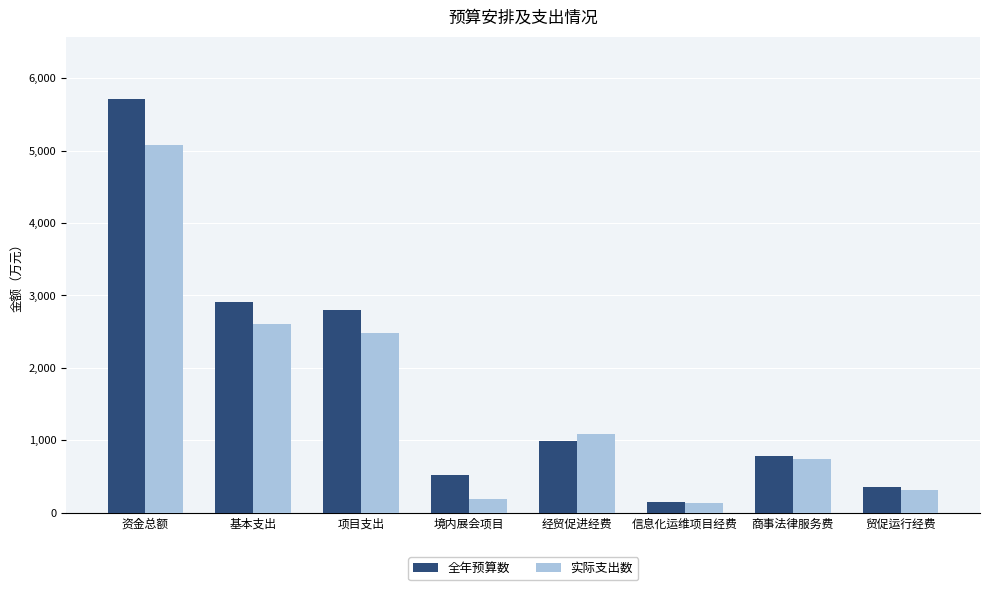

What is the lowest value of the 全年预算数 series?

145.9